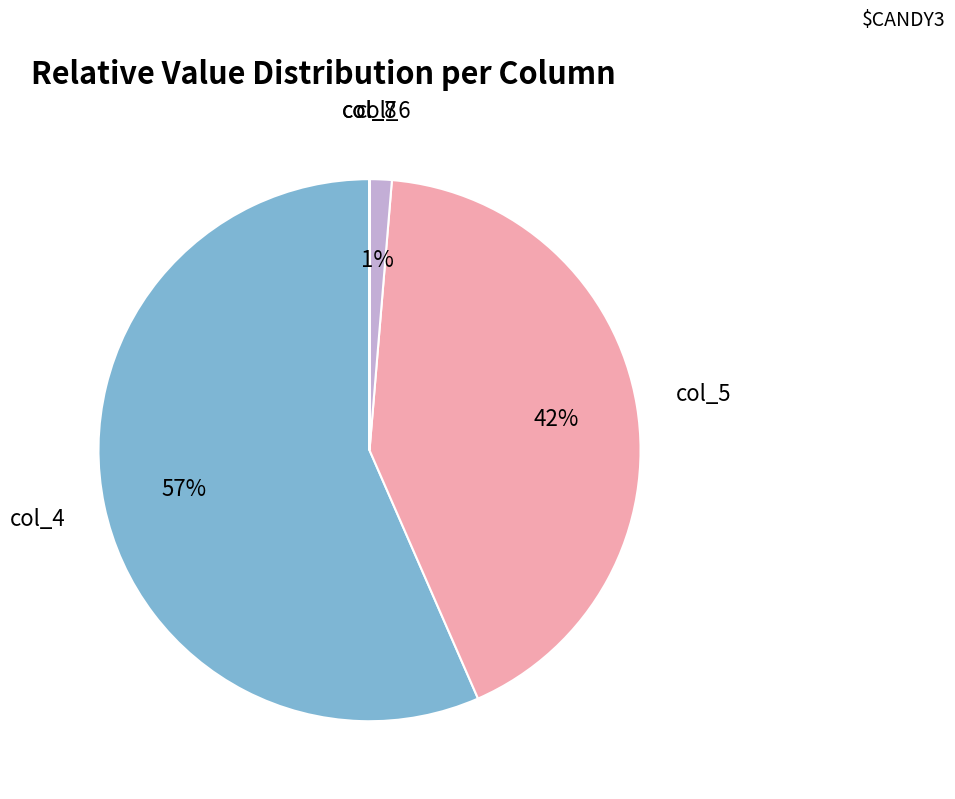

Which category has the biggest portion of the pie?

col_4